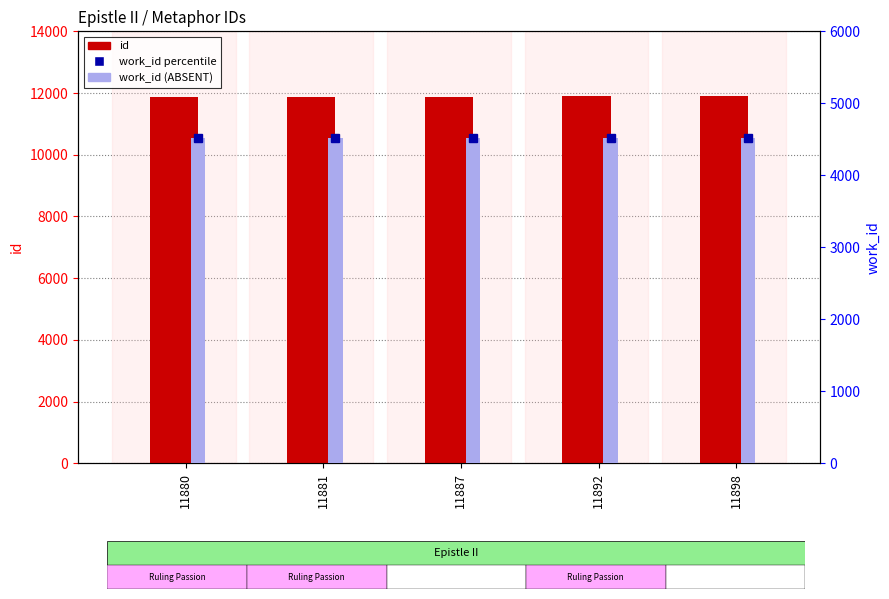

Rank the series by their maximum value, from highest to lowest.

id, work_id